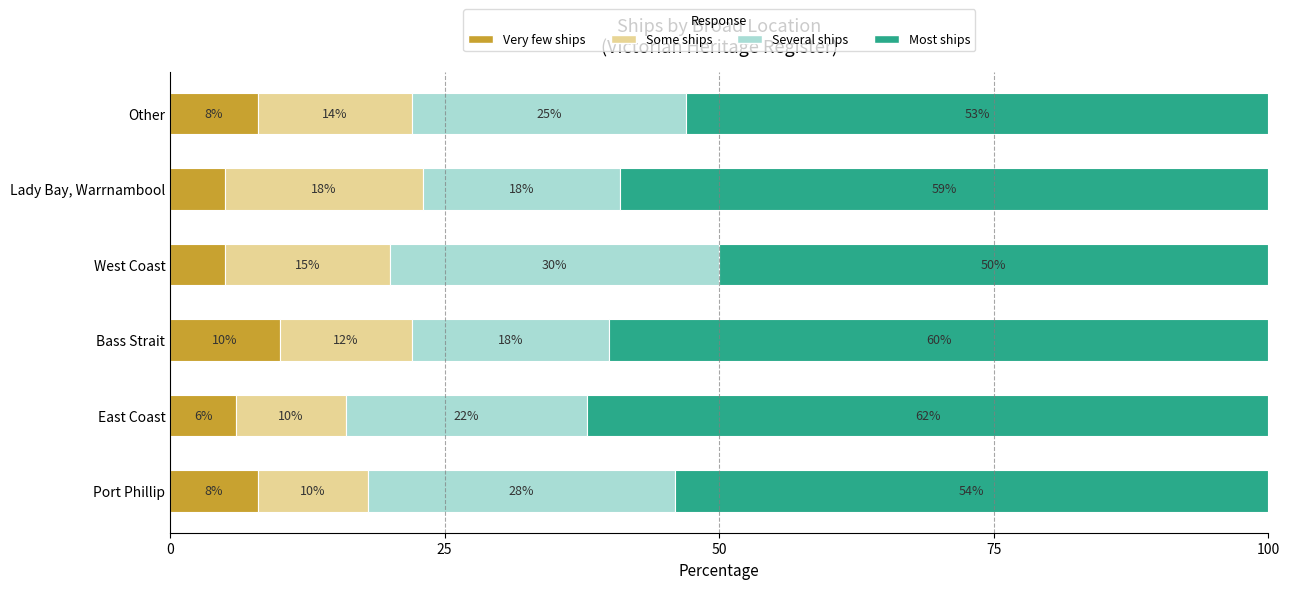

At which label does Very few ships reach its peak?

Bass Strait